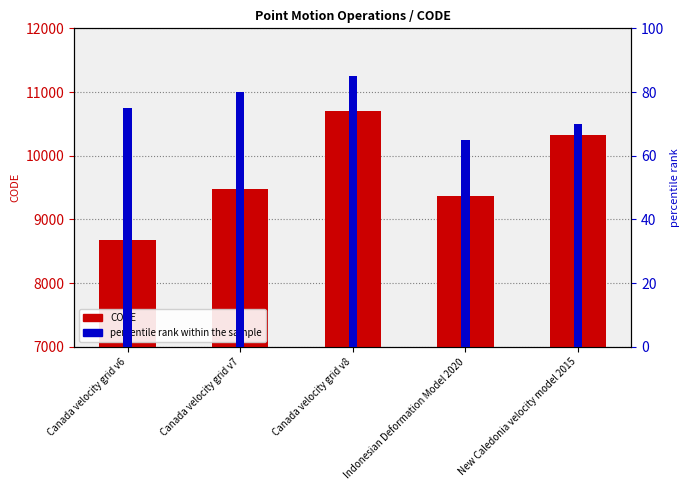

How many bars are there in each group?

2